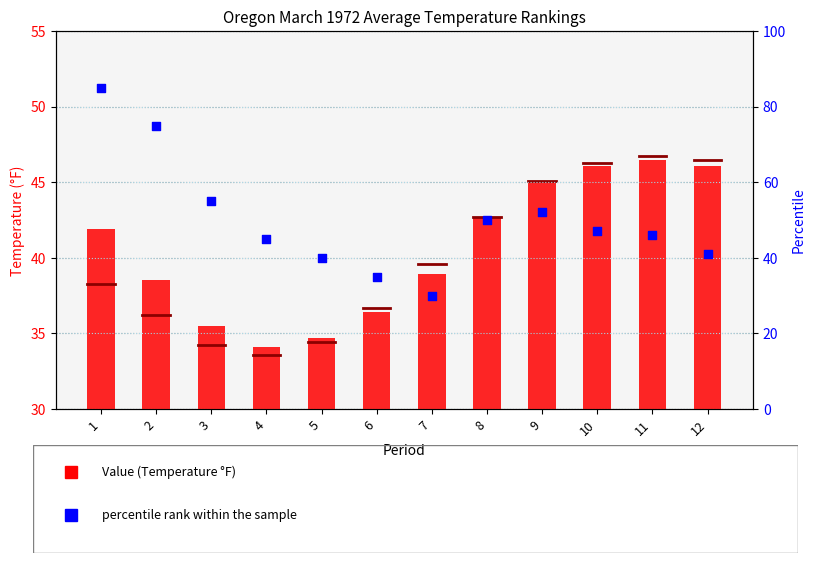

Which series contains the lowest Y value?

percentile rank within the sample